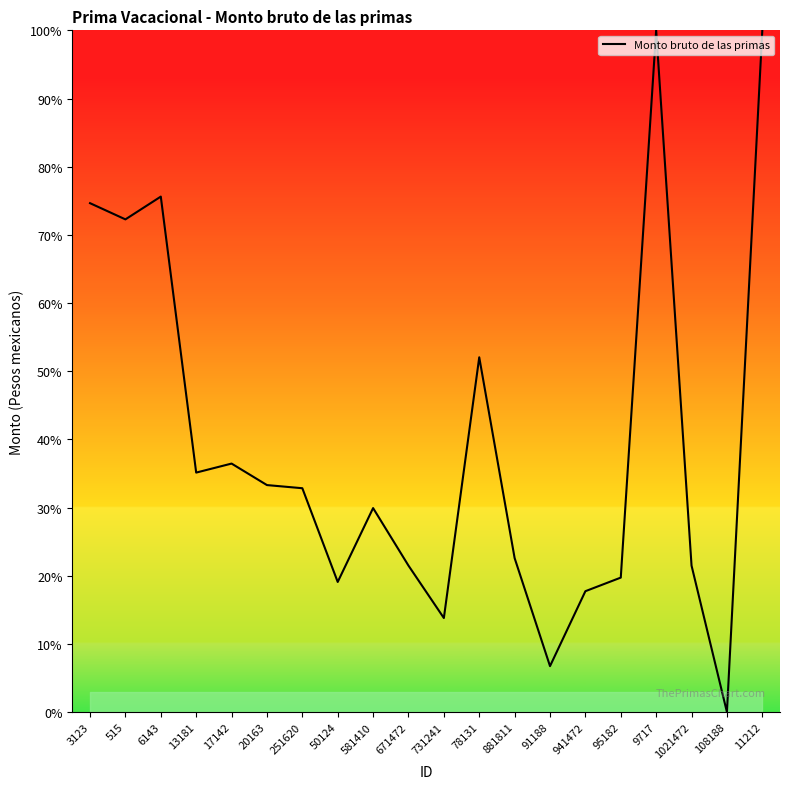

What is the difference between the maximum and minimum values?

100.0